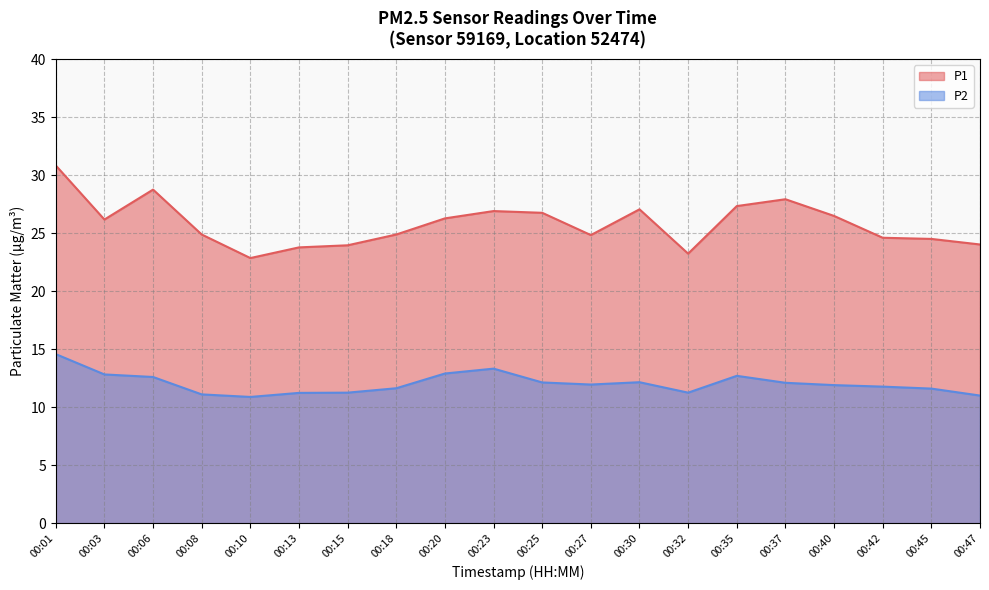

True or false: P1 and P2 cross at least once.

False